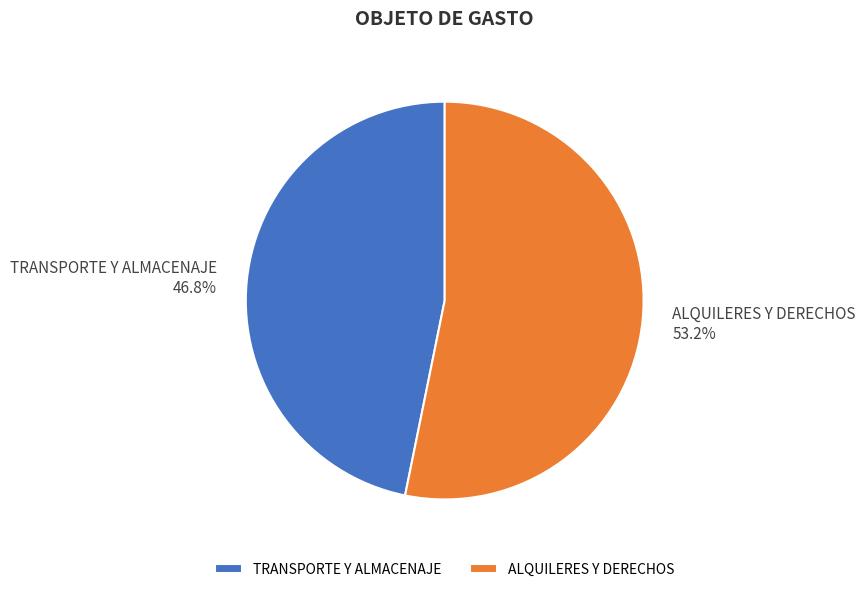

Which slice is the smallest?

TRANSPORTE Y ALMACENAJE